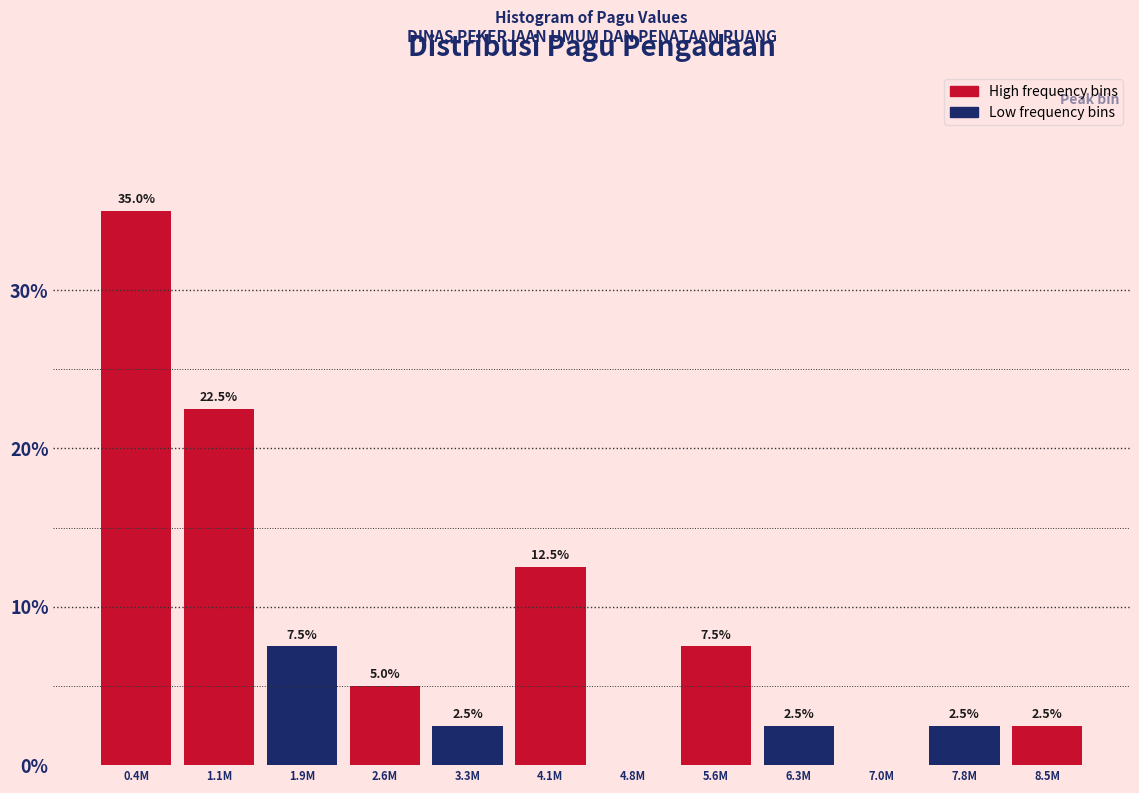

Reading left to right, extract all data points from this chart.

0.4M=35.0	1.1M=22.5	1.9M=7.5	2.6M=5.0	3.3M=2.5	4.1M=12.5	4.8M=0.0	5.6M=7.5	6.3M=2.5	7.0M=0.0	7.8M=2.5	8.5M=2.5